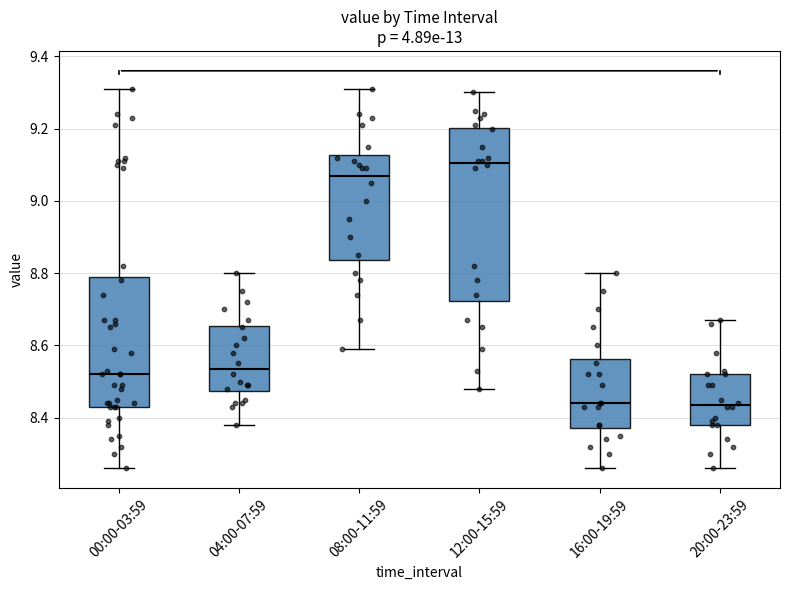

Which box is the tallest, from its lower edge to its upper edge?

12:00-15:59